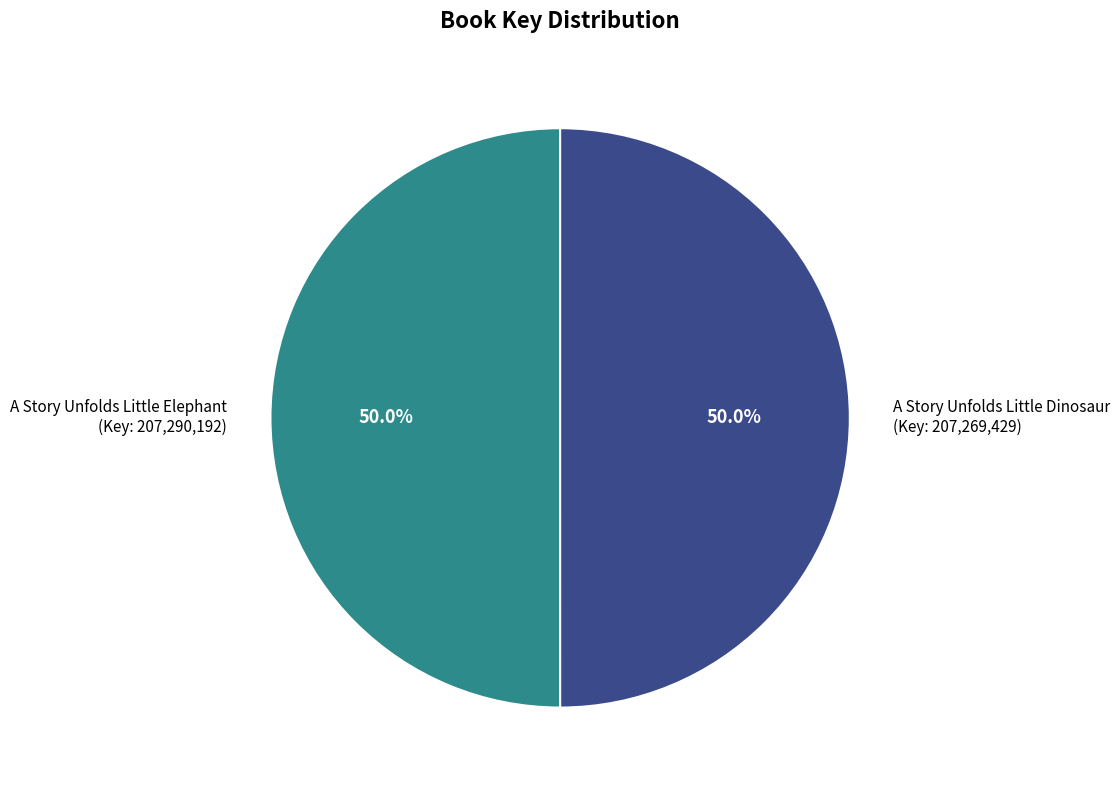

What is the total percentage of A Story Unfolds Little Dinosaur and A Story Unfolds Little Elephant?

100.0%